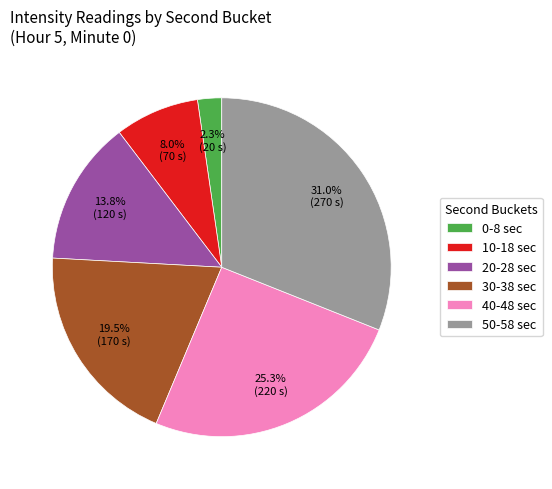

Which has a higher value, 30-38 sec or 40-48 sec?

40-48 sec